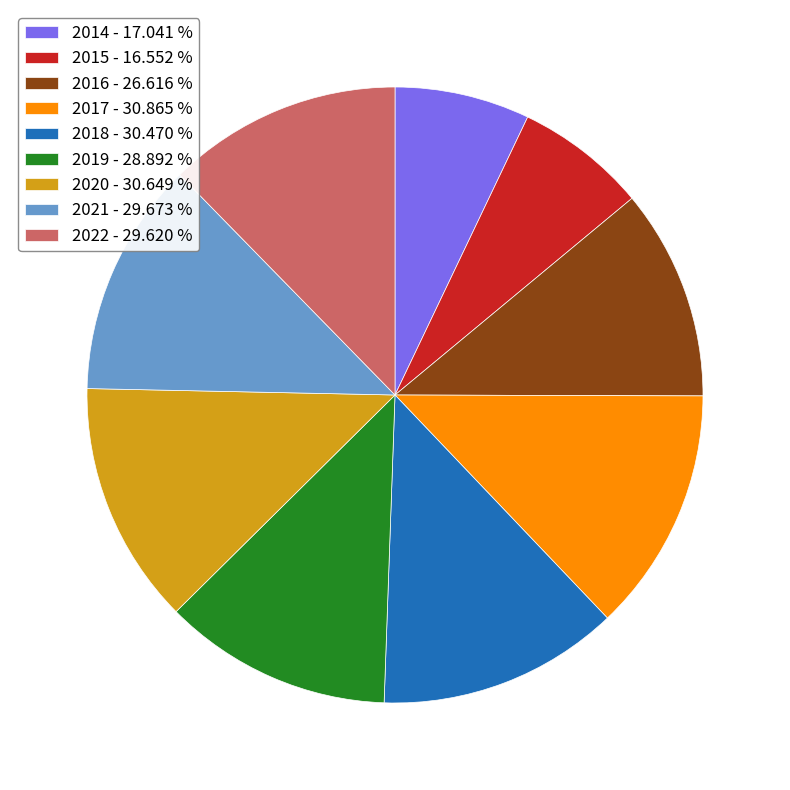

How many slices are in this pie chart?

9